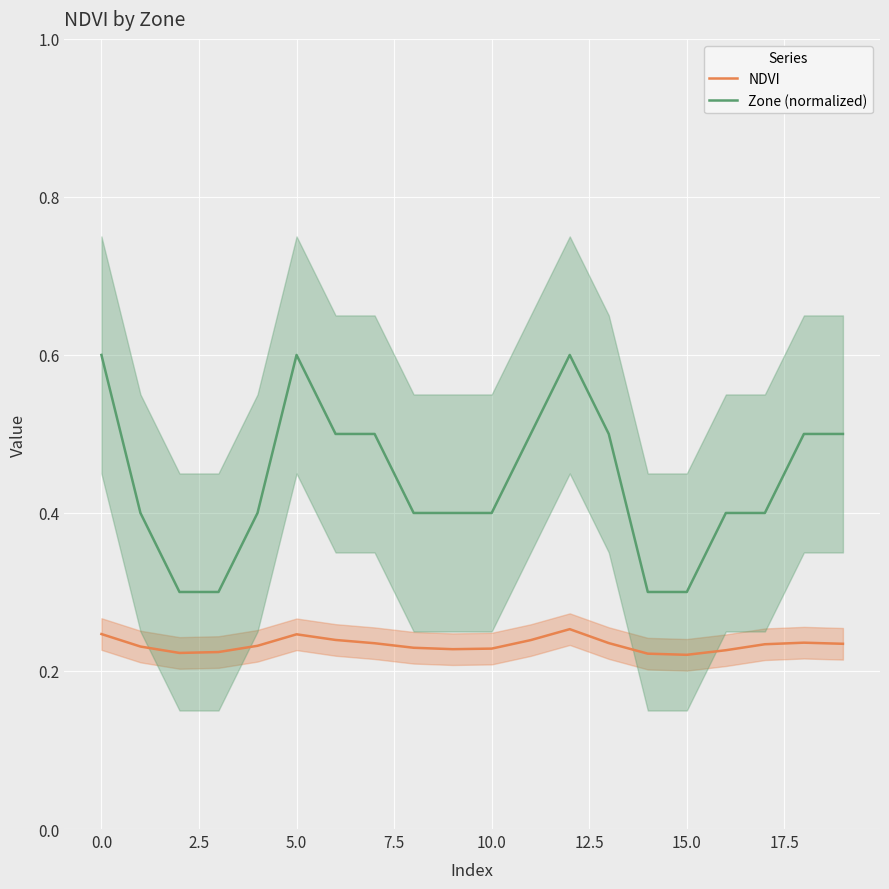

What is the average value of the Zone (normalized) series?

0.4